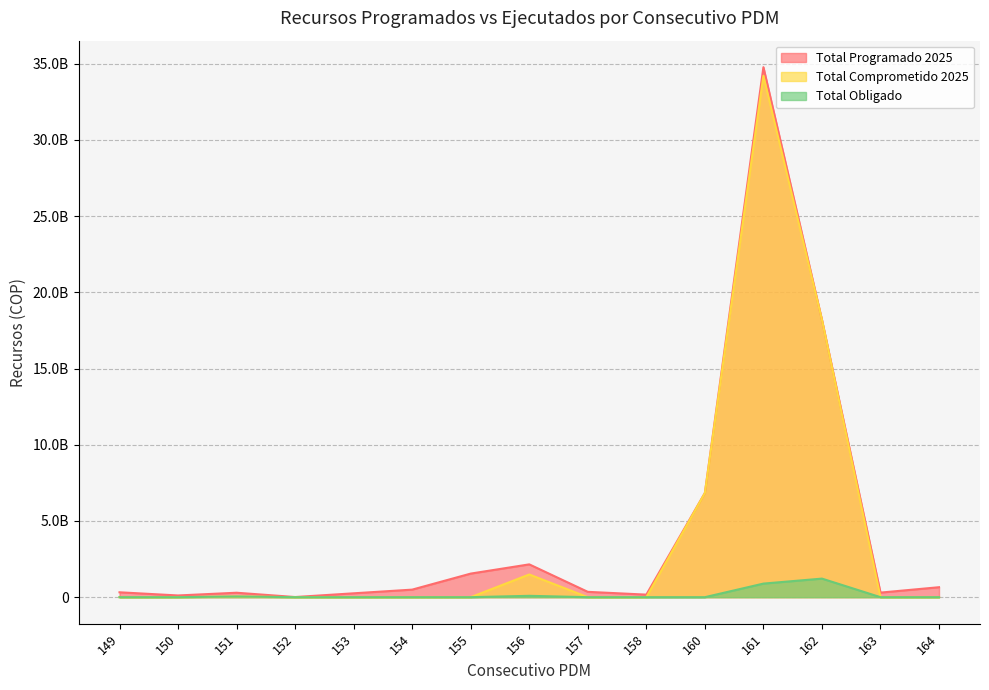

True or false: Total Obligado has more than 2 points higher than both neighbors.

True